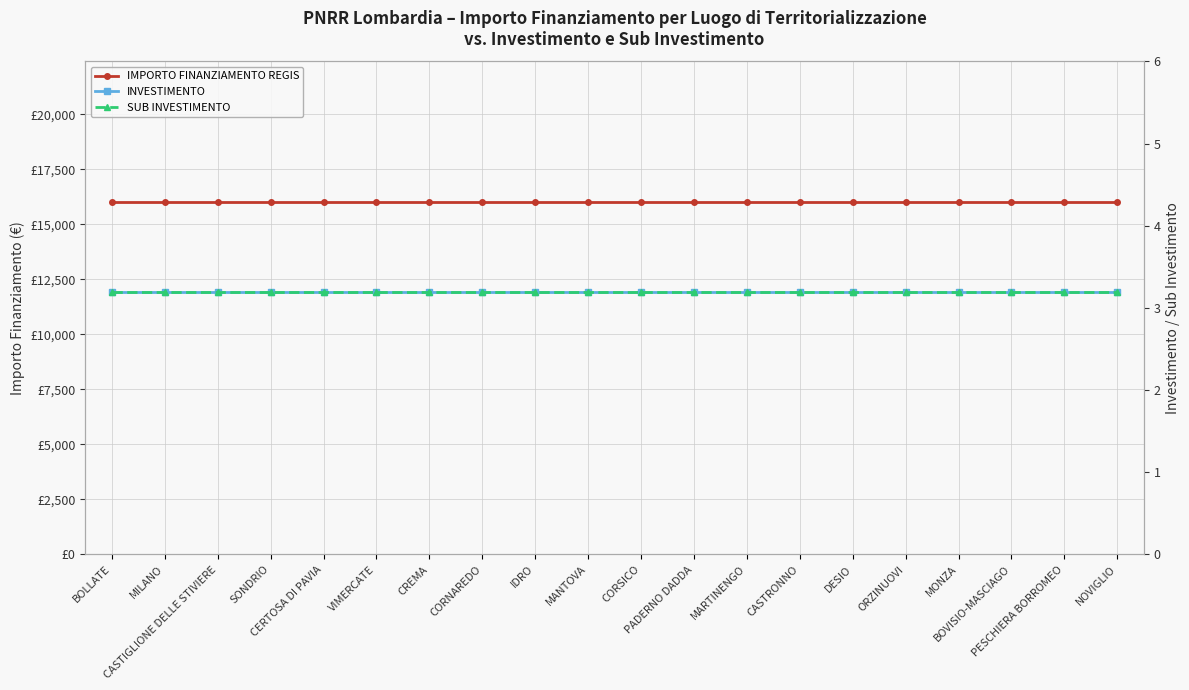

Does the chart display data point markers on the line(s)?

Yes